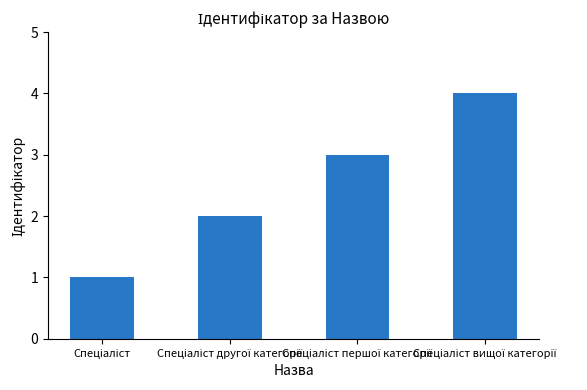

How many values are between 2 and 4?

3